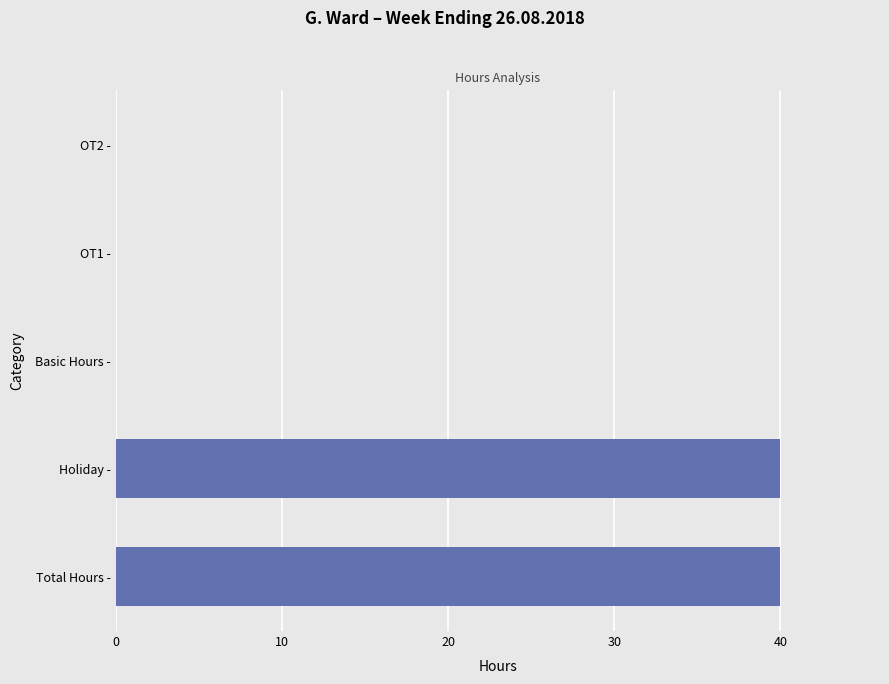

What is the greatest value displayed?

40